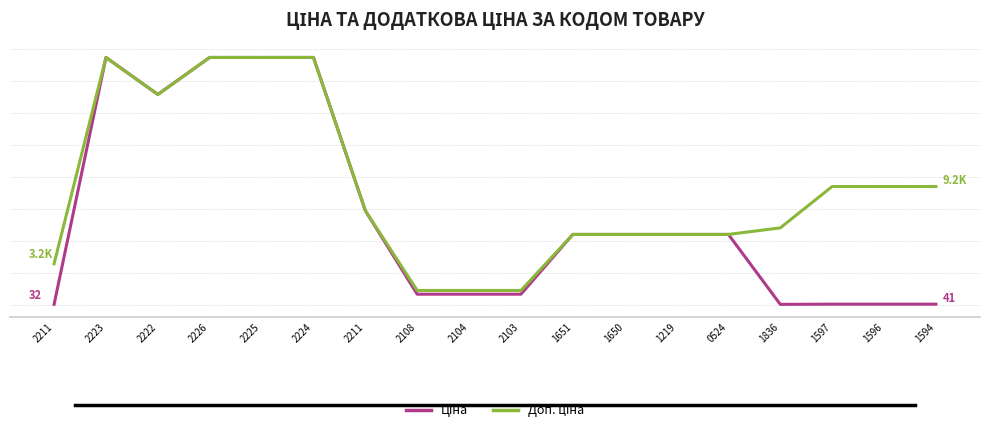

Is this an area chart (filled region under the line)?

No